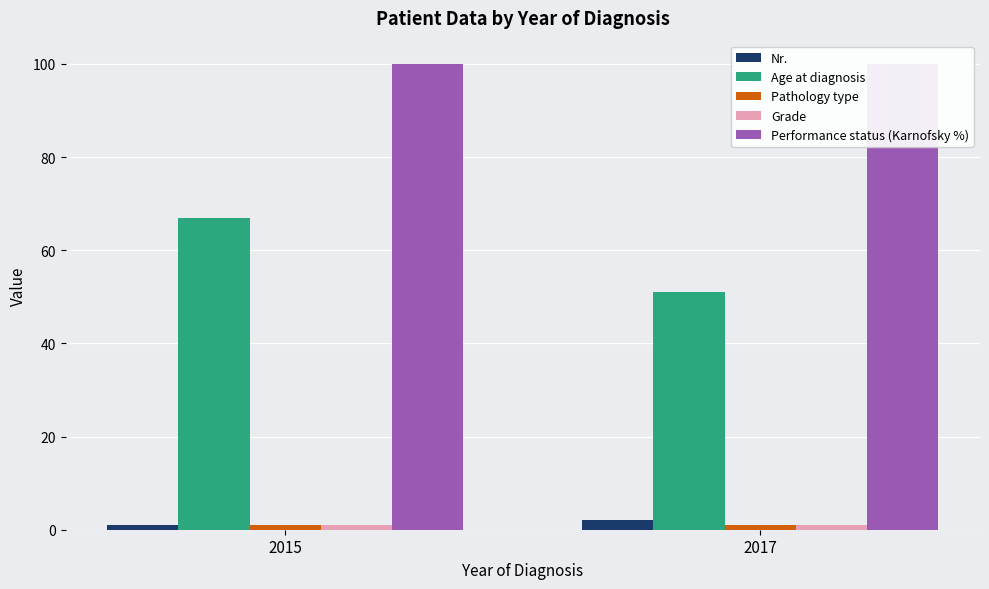

What are all the series names shown in the legend?

Nr., Age at diagnosis, Pathology type, Grade, Performance status (Karnofsky %)